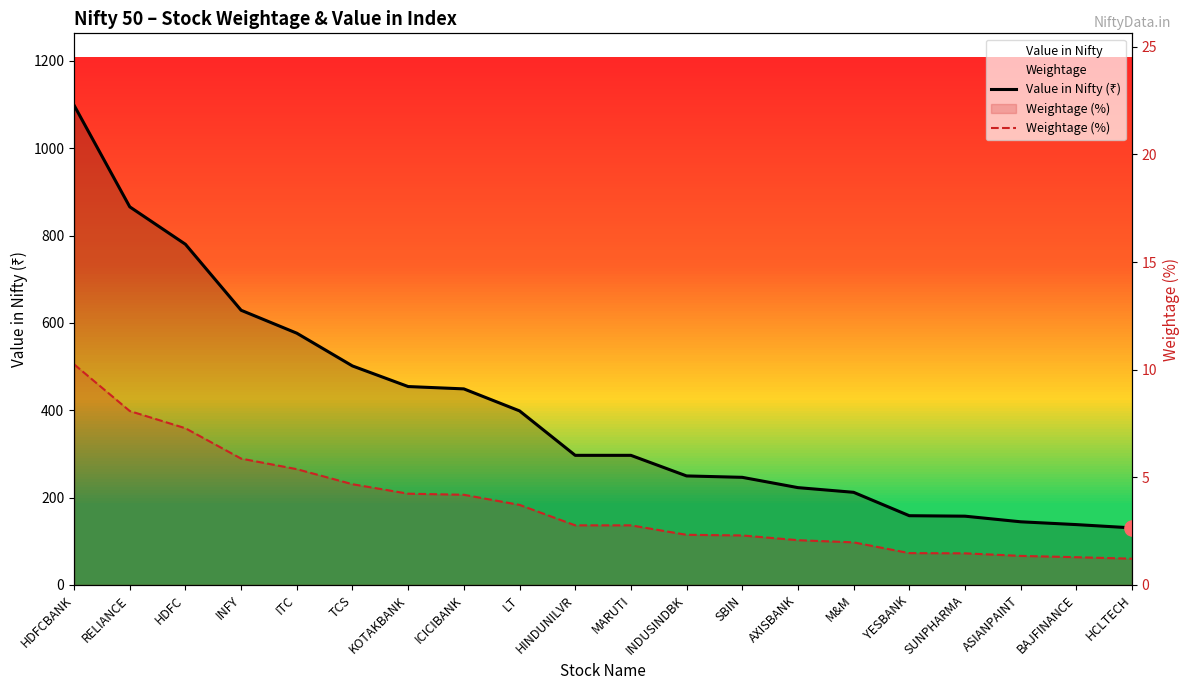

Which series has the widest spread of Y values?

Value in Nifty (₹)